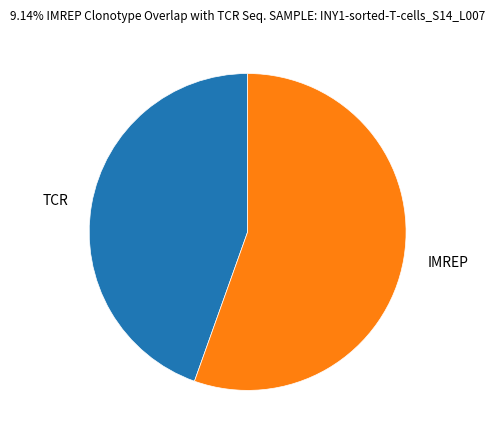

Which slice is the smallest?

TCR